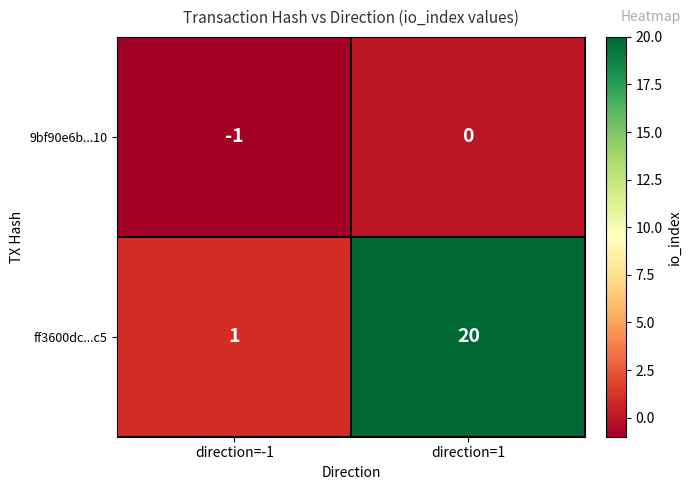

What is the difference between the highest and lowest values at direction=1?

20